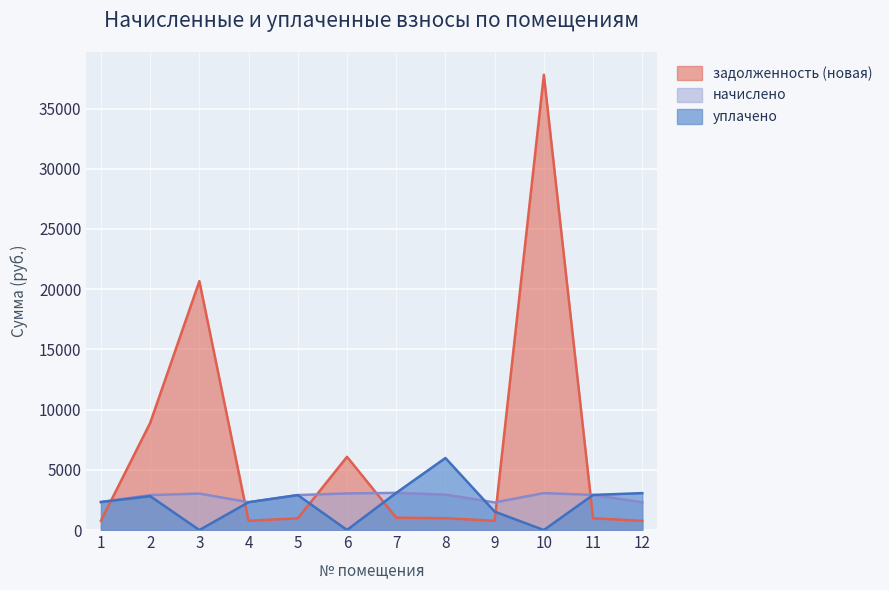

The value of задолженность (новая) at 5 is 971.7. True or false?

True